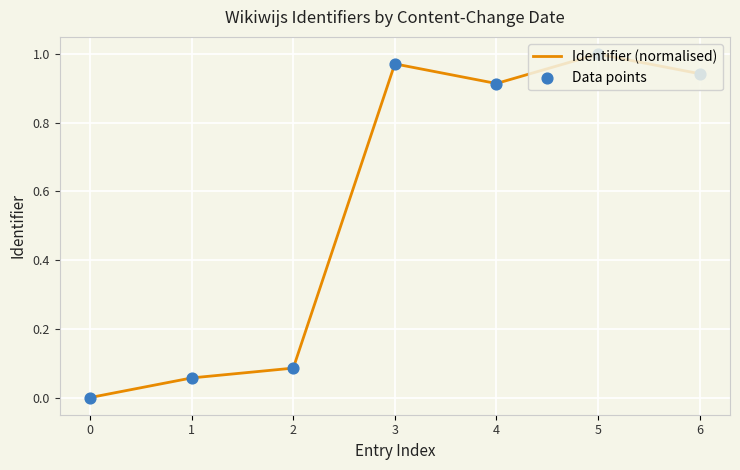

Which has a higher value, 4 or 3?

3